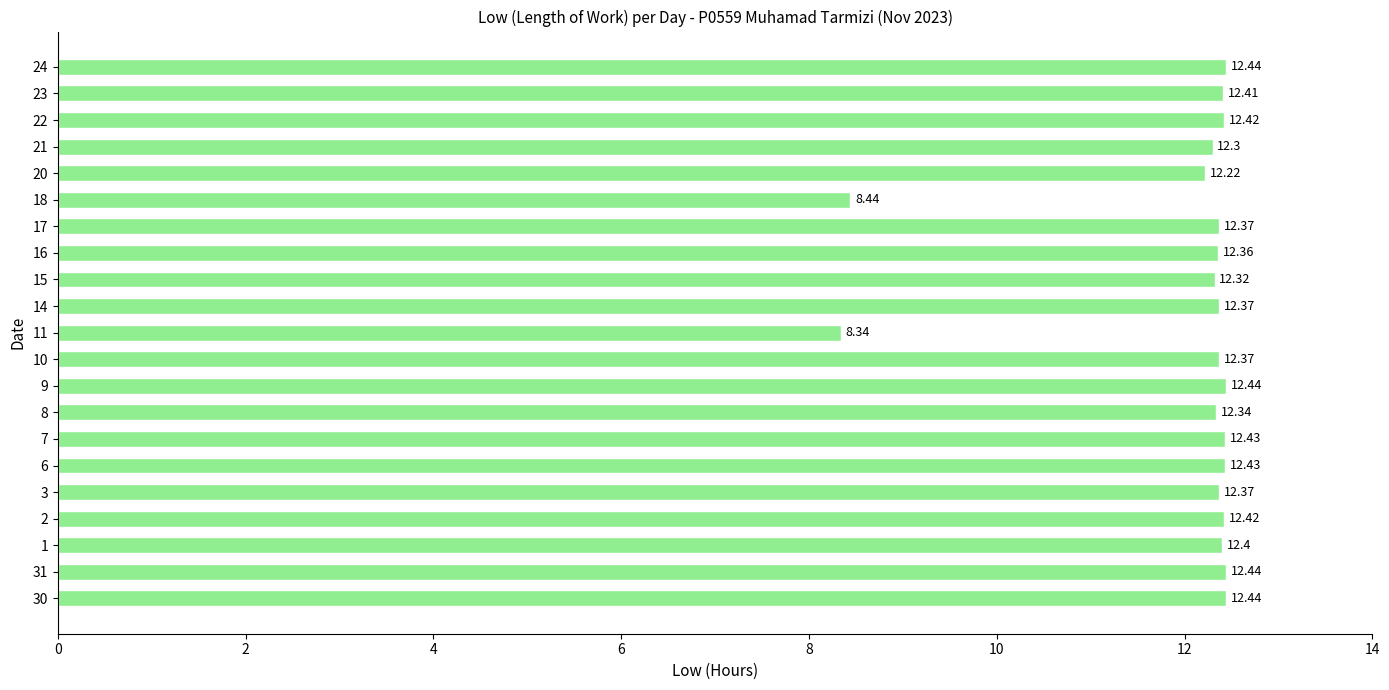

What is the difference between the maximum and second lowest values?

4.0